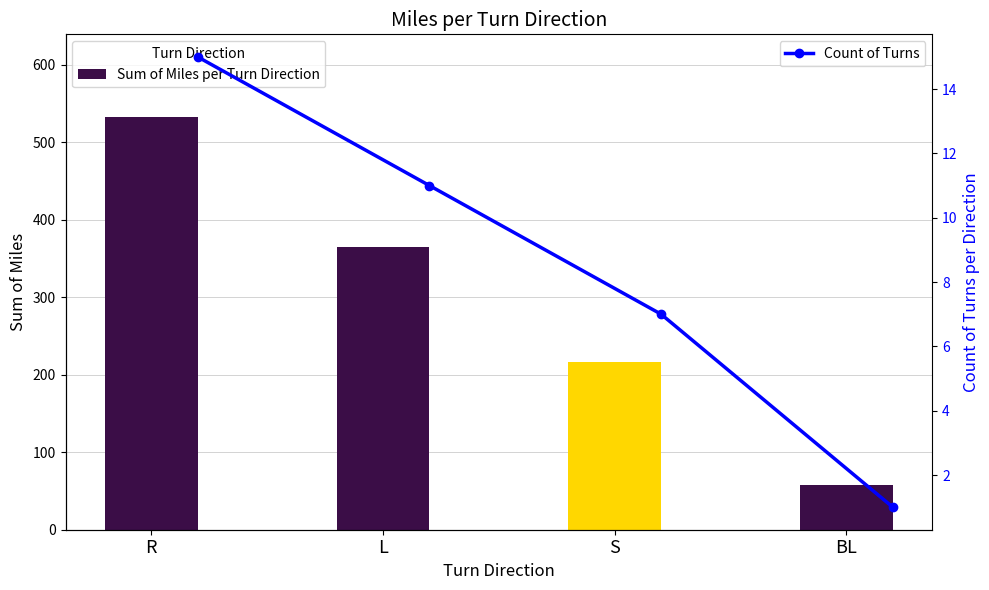

True or false: Count of Turns has more than 0 points higher than both neighbors.

False